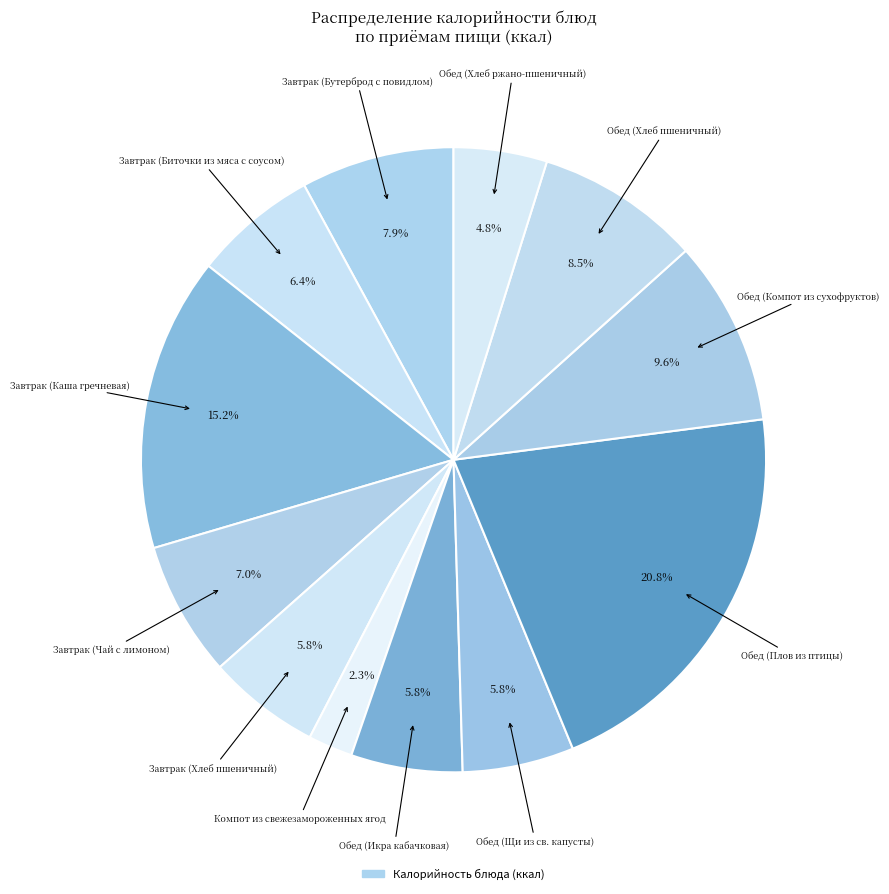

Count the number of slices in the pie.

12